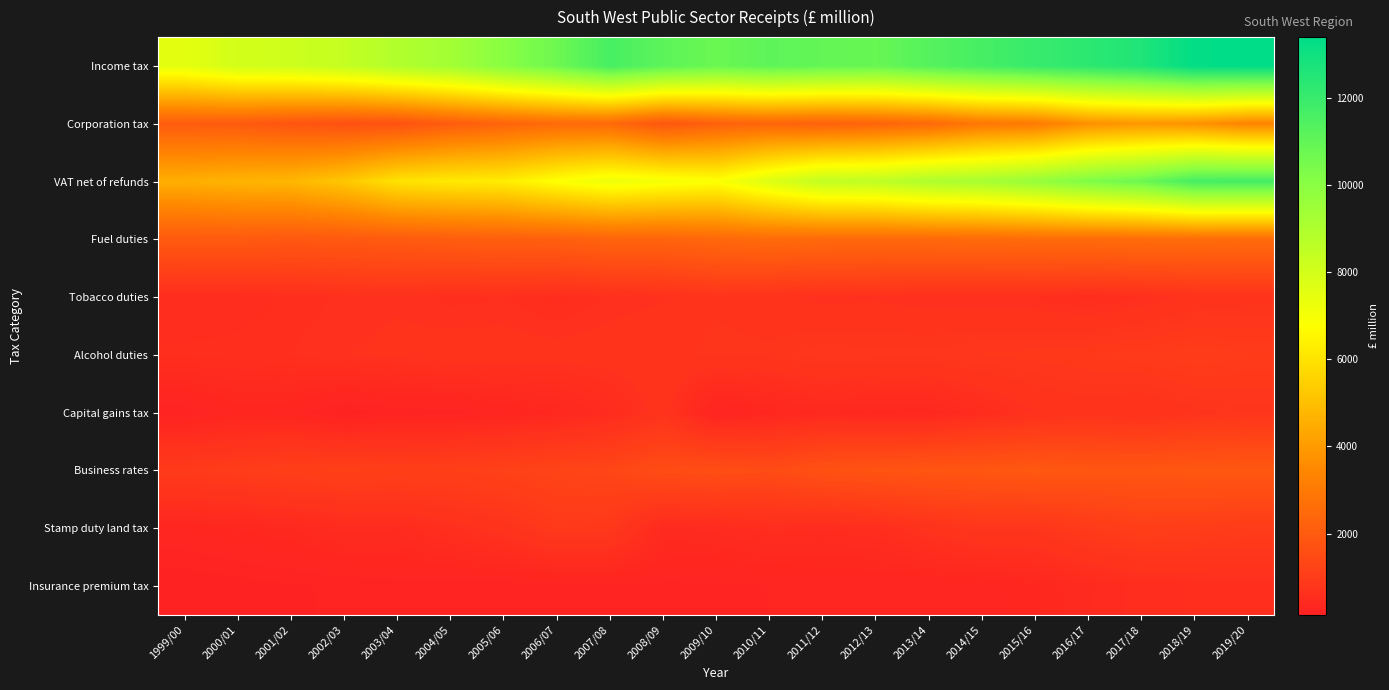

At how many categories does at least one series exceed 9099?

16